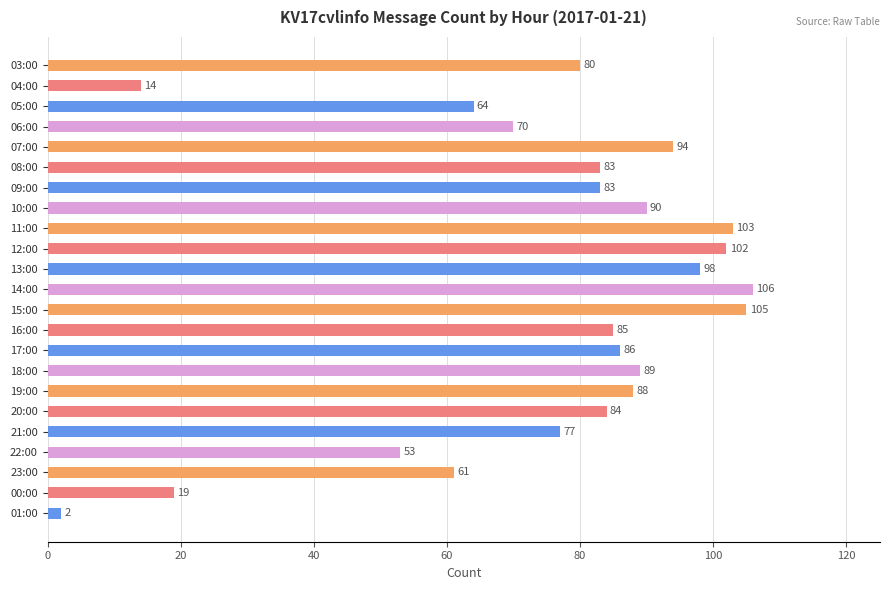

What is the average value?

75